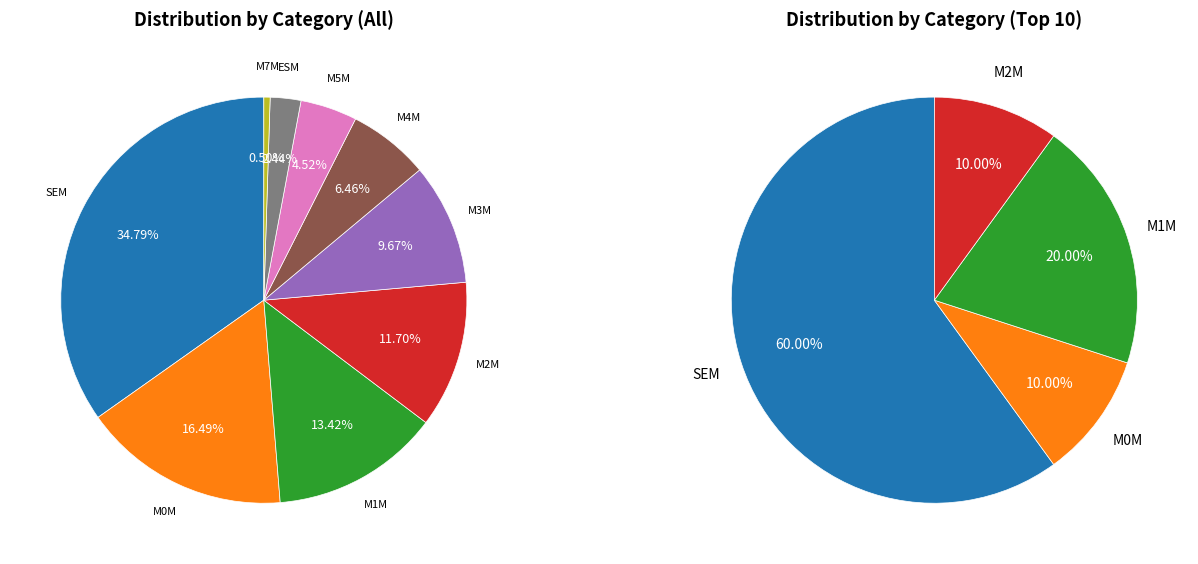

Does M2M account for over 50% of the chart?

No